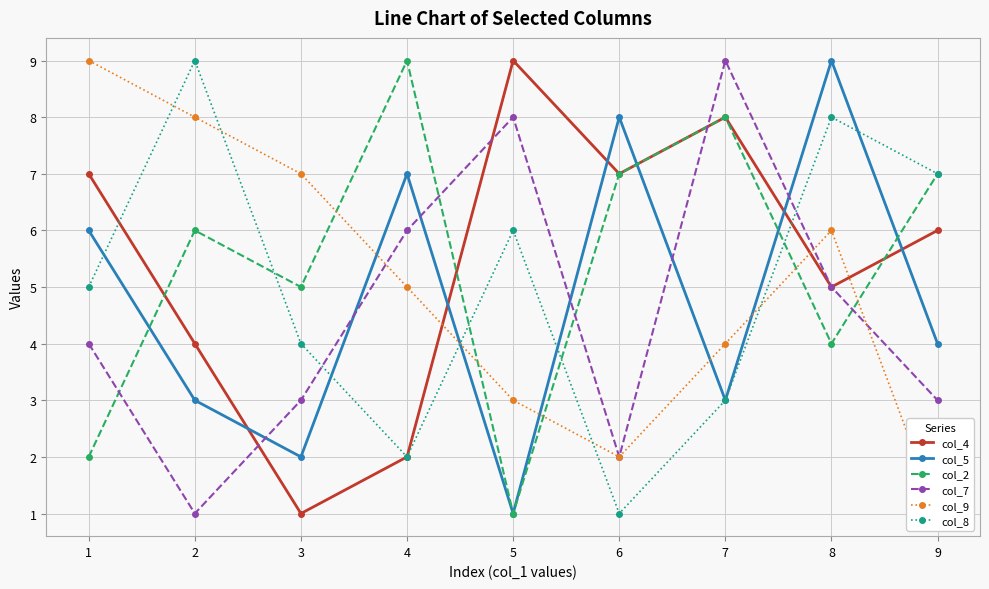

How many times do col_5 and col_2 cross each other?

4